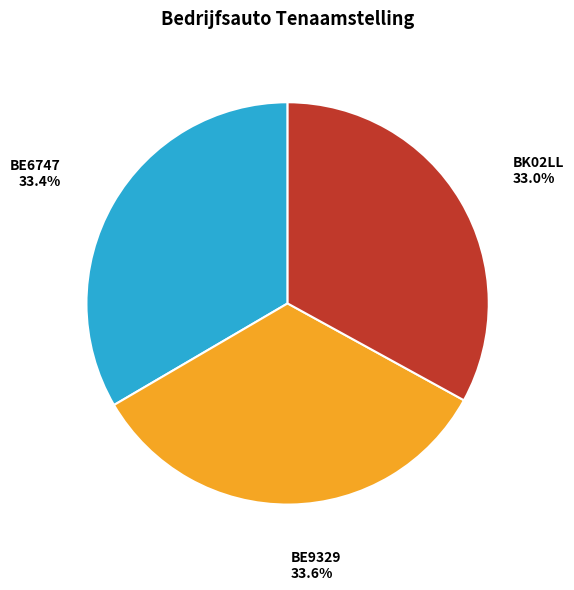

To the nearest percent, what percentage of the pie is BE9329?

34%